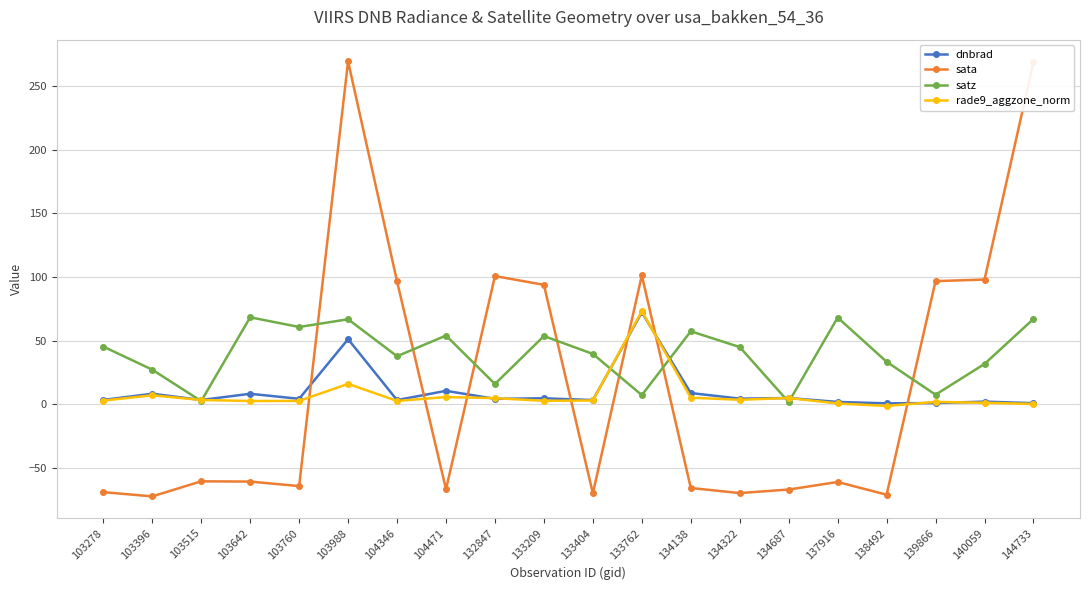

After their last crossing, which series has the higher values: satz or rade9_aggzone_norm?

satz